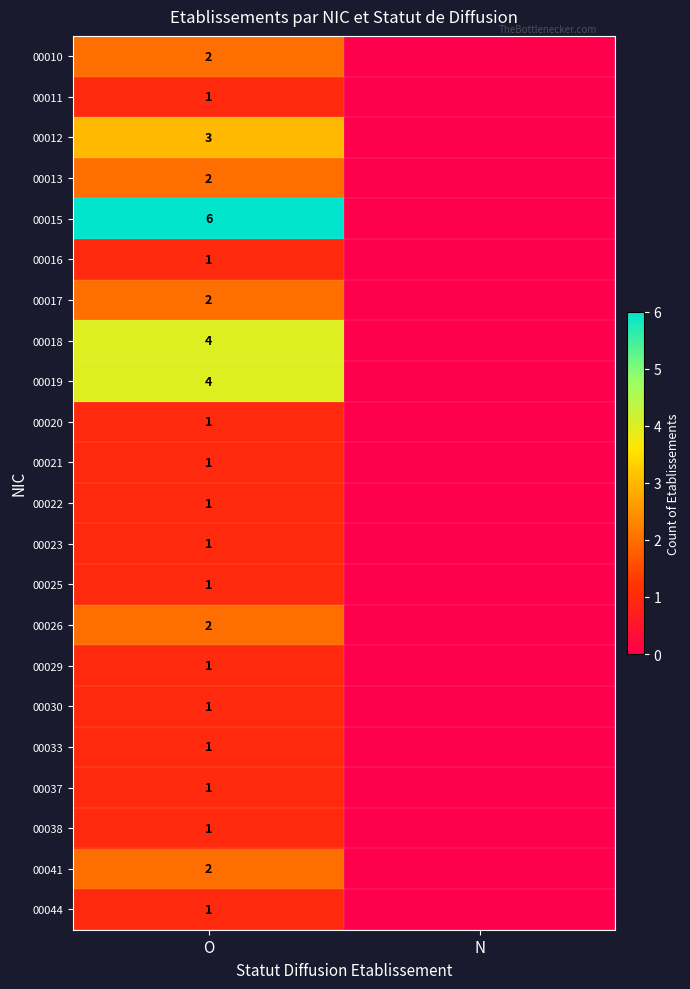

What is the difference between the highest and lowest values at O?

5